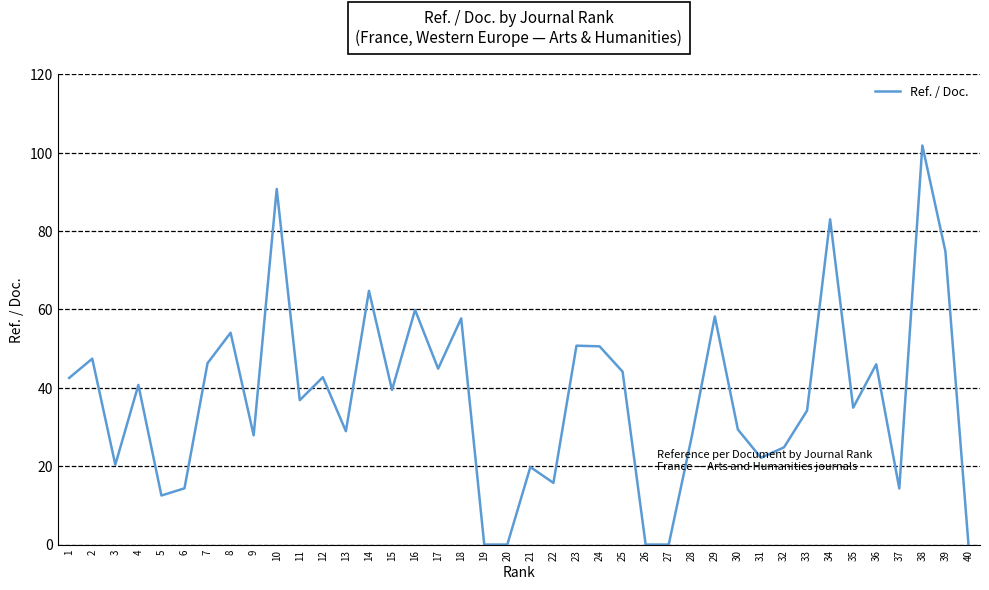

Is it true that the value at 11 is 60.9?

False